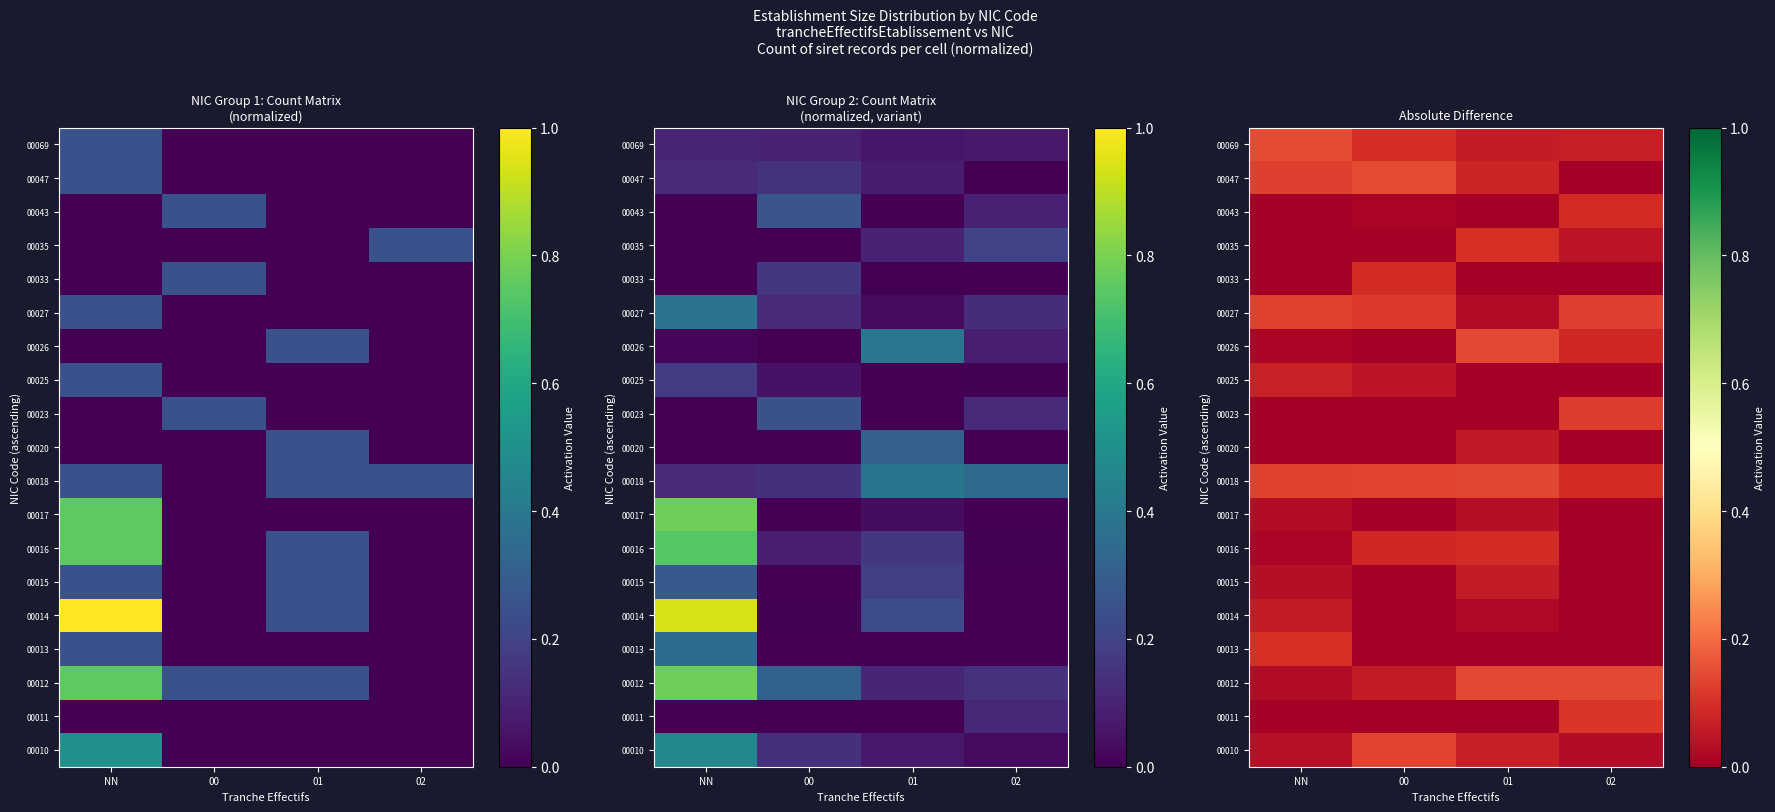

List the series in order of their peak value, lowest first.

00017, 00020, 00014, 00015, 00025, 00016, 00043, 00033, 00035, 00013, 00011, 00023, 00027, 00010, 00018, 00026, 00012, 00047, 00069